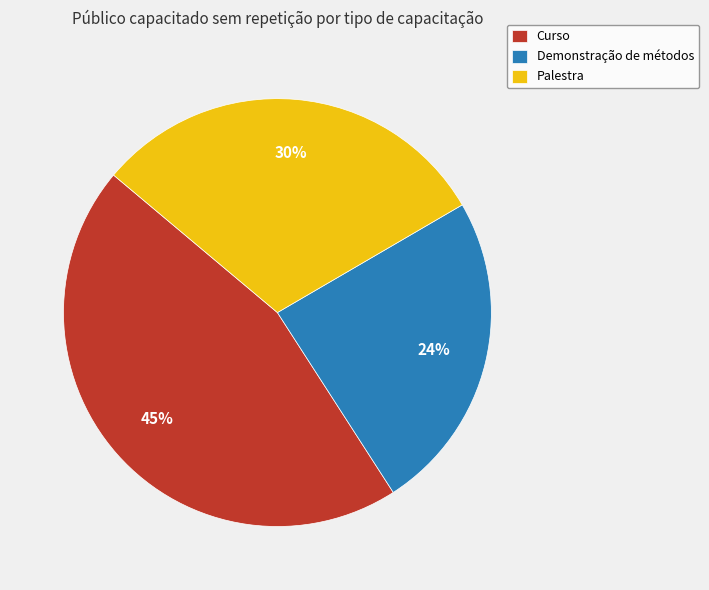

Is it true that Demonstração de métodos is 24% of the pie?

True